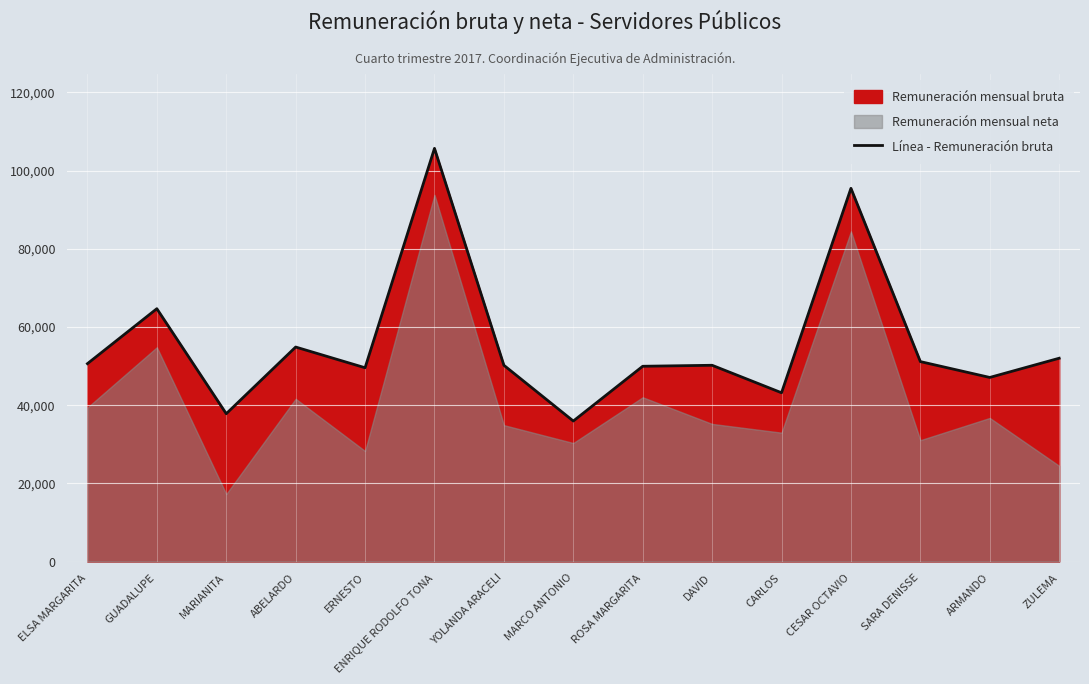

What value does the Línea - Remuneración bruta series have at DAVID?

50201.7